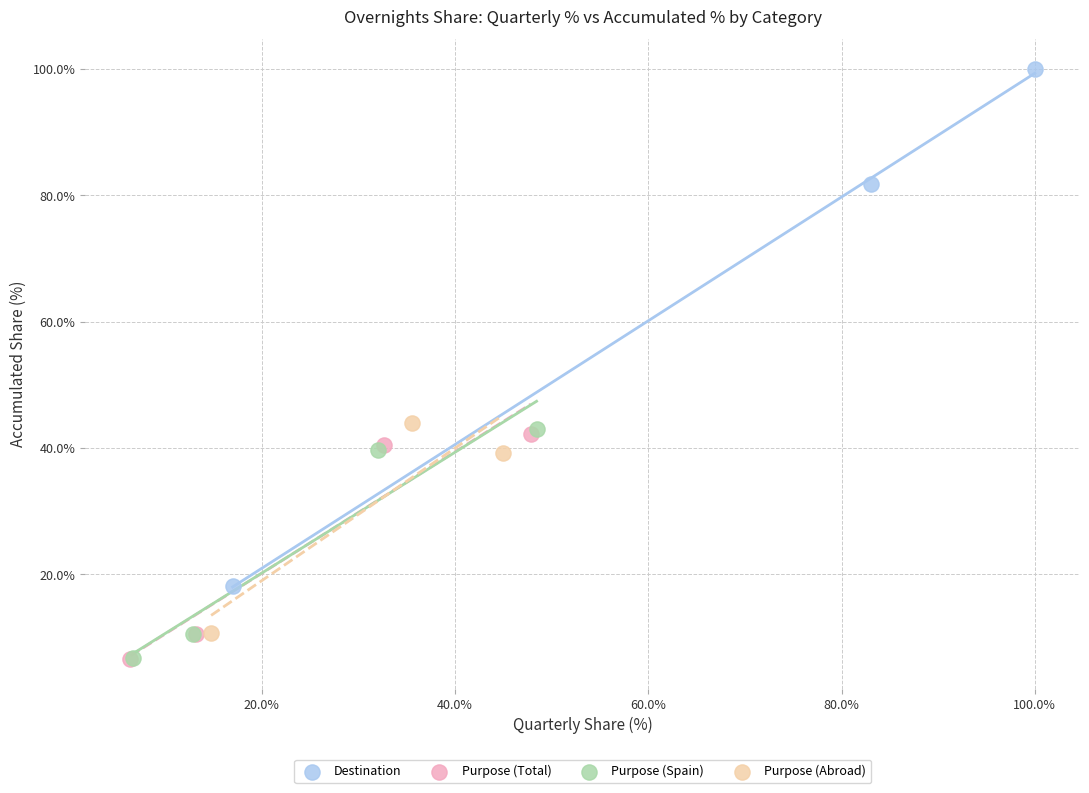

What are all the series names shown in the legend?

Destination, Purpose (Total), Purpose (Spain), Purpose (Abroad)